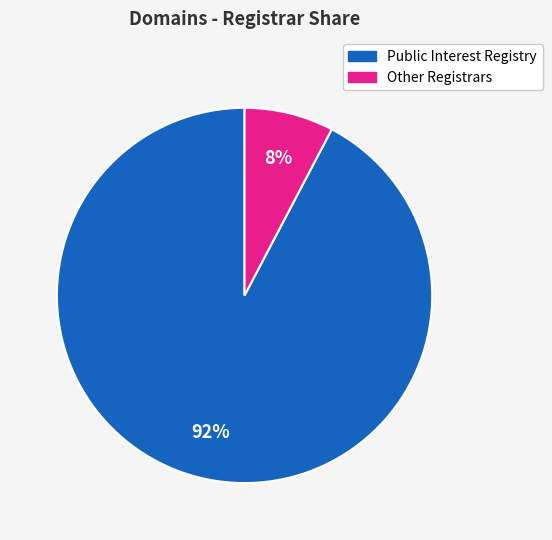

Is there any slice that represents more than half of the pie?

Yes